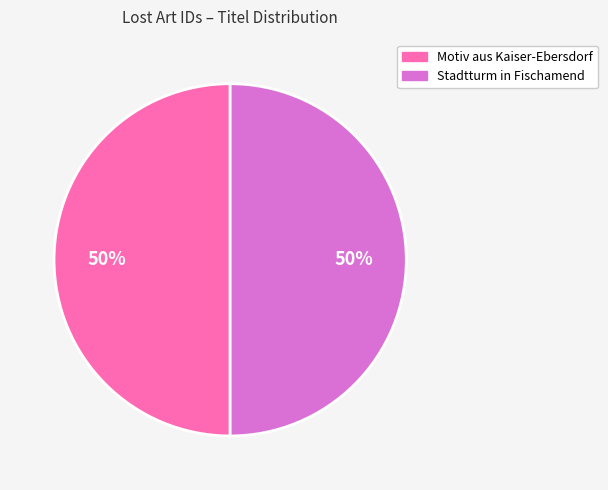

Count the number of slices in the pie.

2